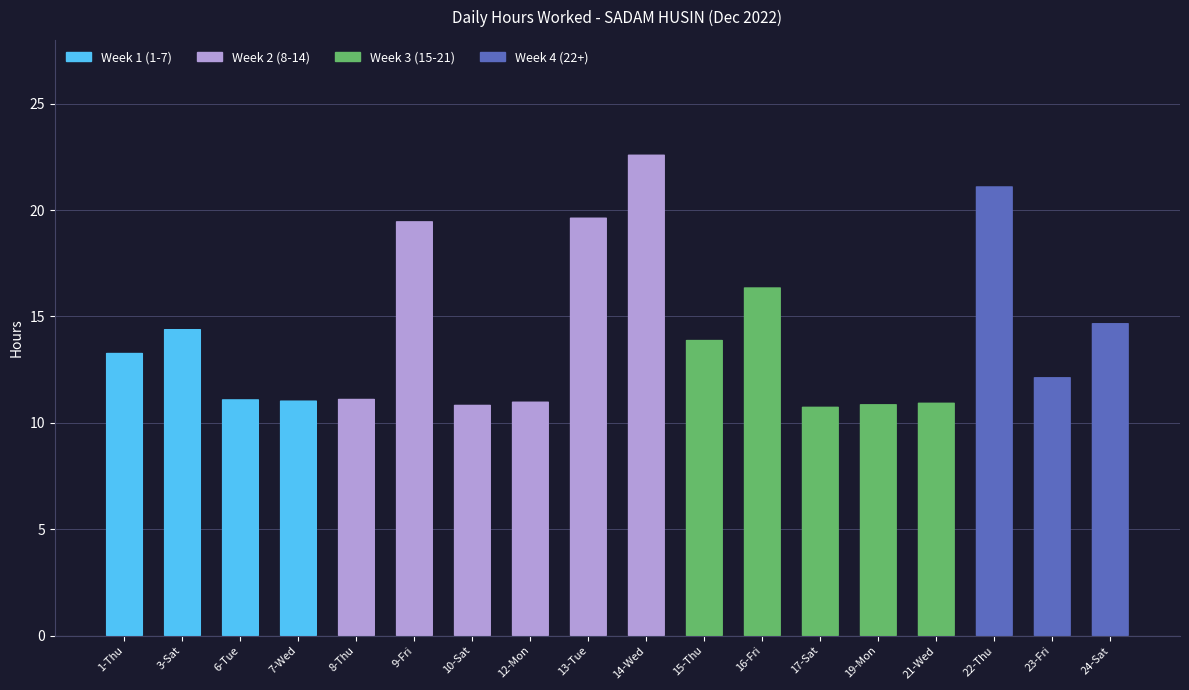

The value at 21-Wed is 10.9. True or false?

True